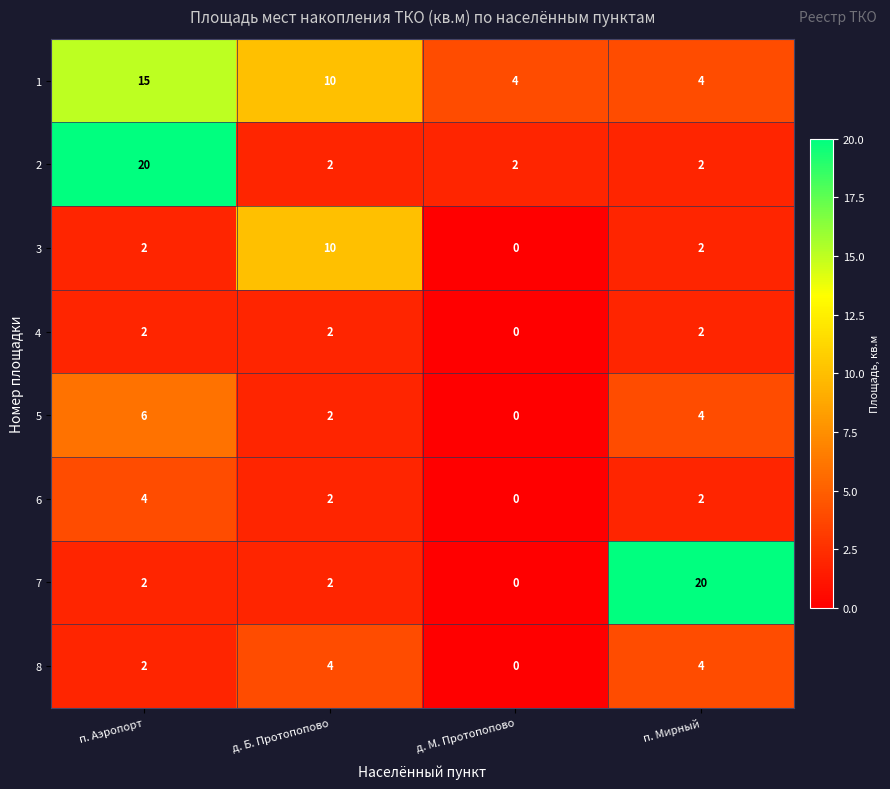

True or false: 5 has a value of 6 at п. Аэропорт.

True